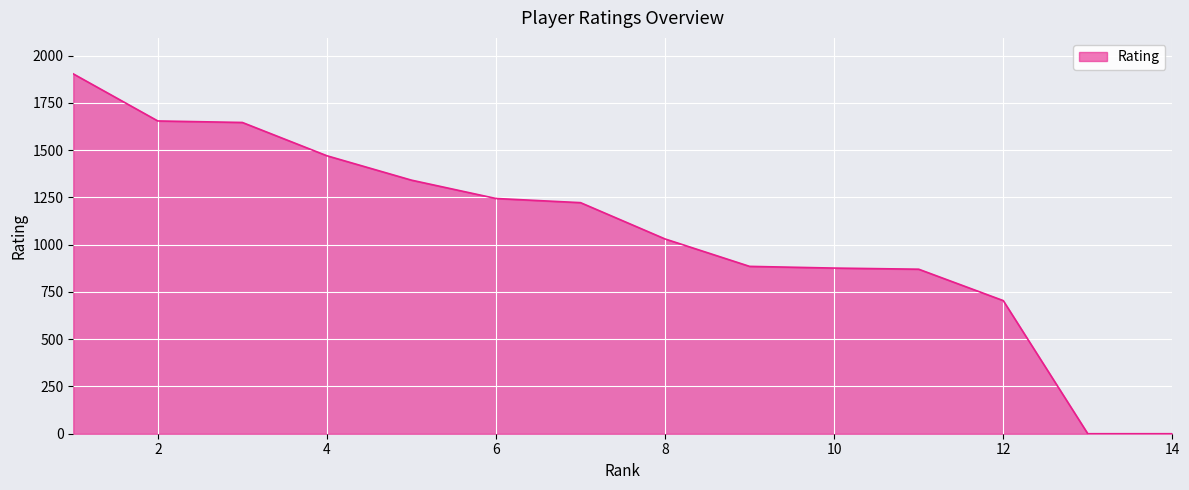

What is the difference between the maximum and minimum values?

1903